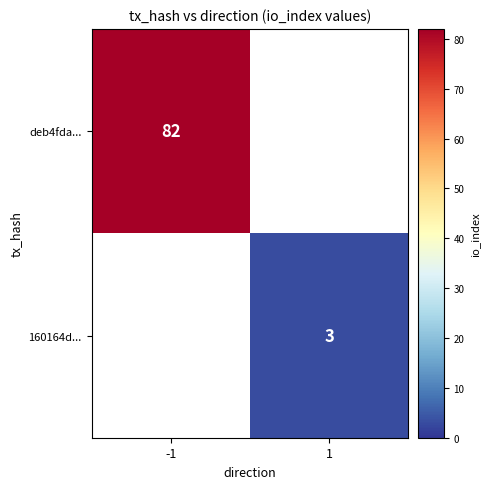

Is it true that 160164d... equals 1.2 at 1?

False